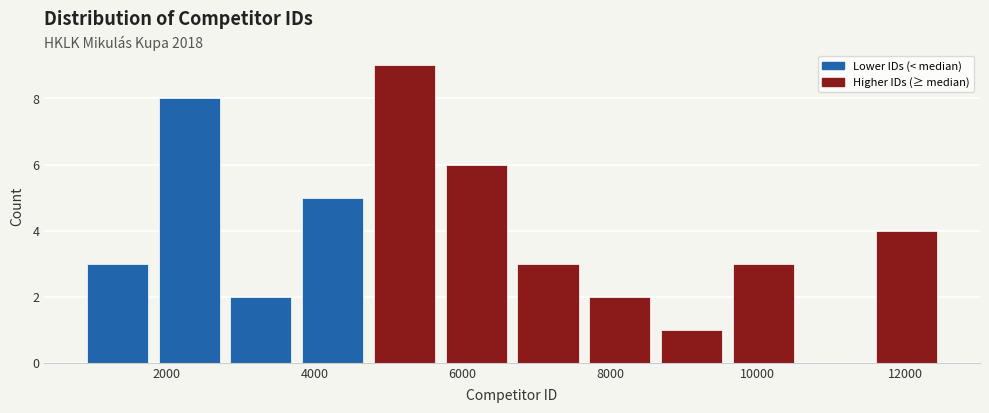

Over which range of the x-axis is the bar tallest?

4800 to 5800